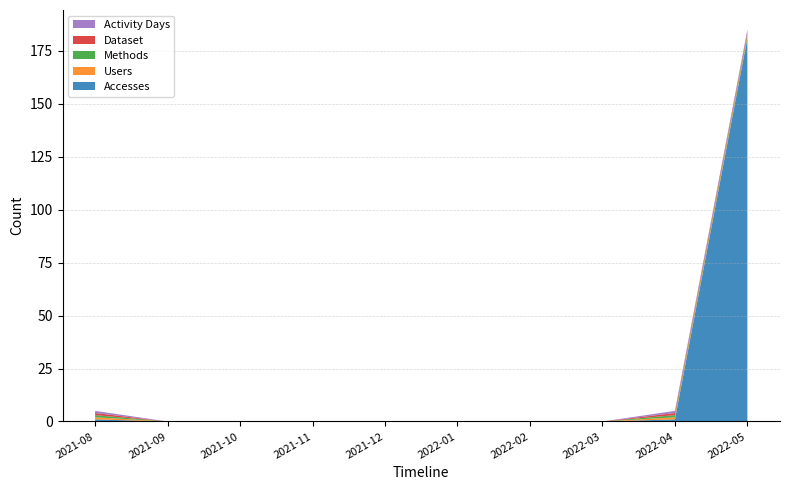

Reading left to right, transcribe all the data shown in this chart.

Accesses: 1	0	0	0	0	0	0	0	1	181
Users: 1	0	0	0	0	0	0	0	1	1
Methods: 1	0	0	0	0	0	0	0	1	1
Dataset: 1	0	0	0	0	0	0	0	1	1
Activity Days: 1	0	0	0	0	0	0	0	1	1